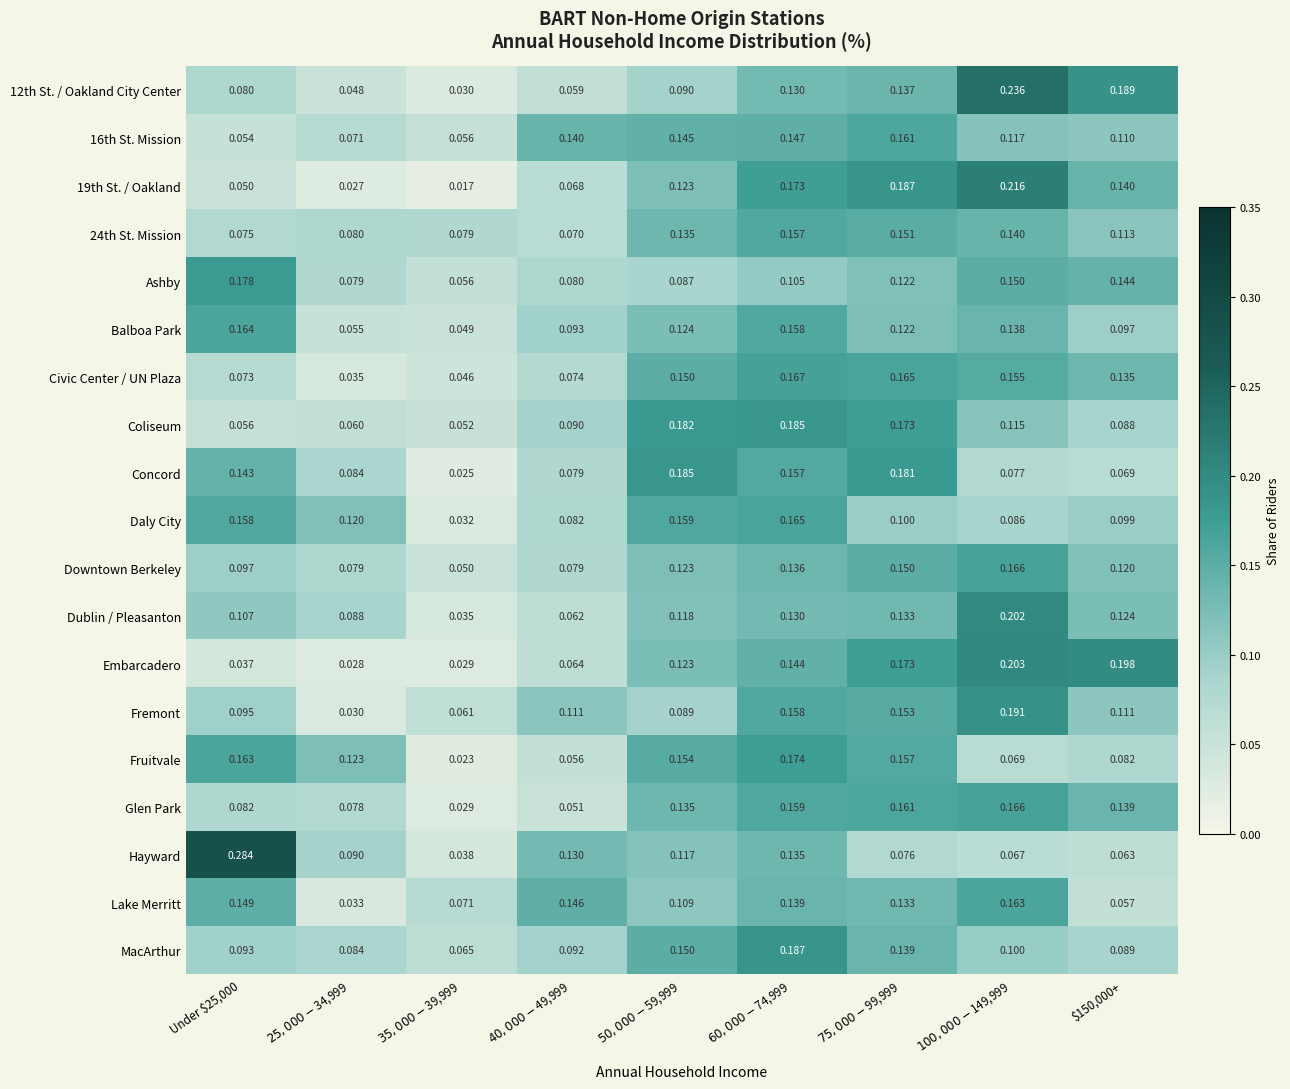

Which series has the largest range (max minus min)?

Hayward